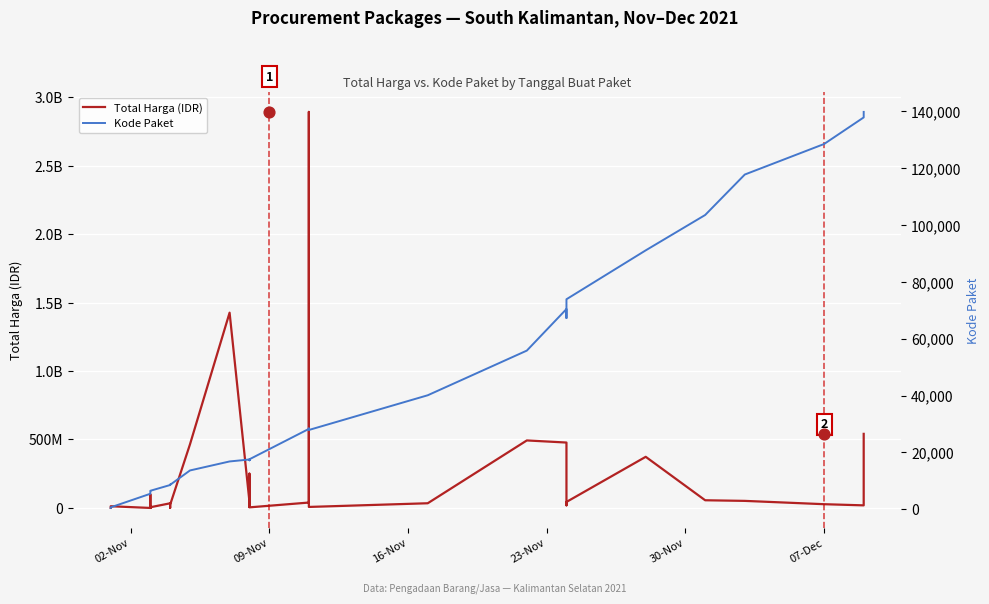

Which series has the widest spread of Y values?

Total Harga (IDR)